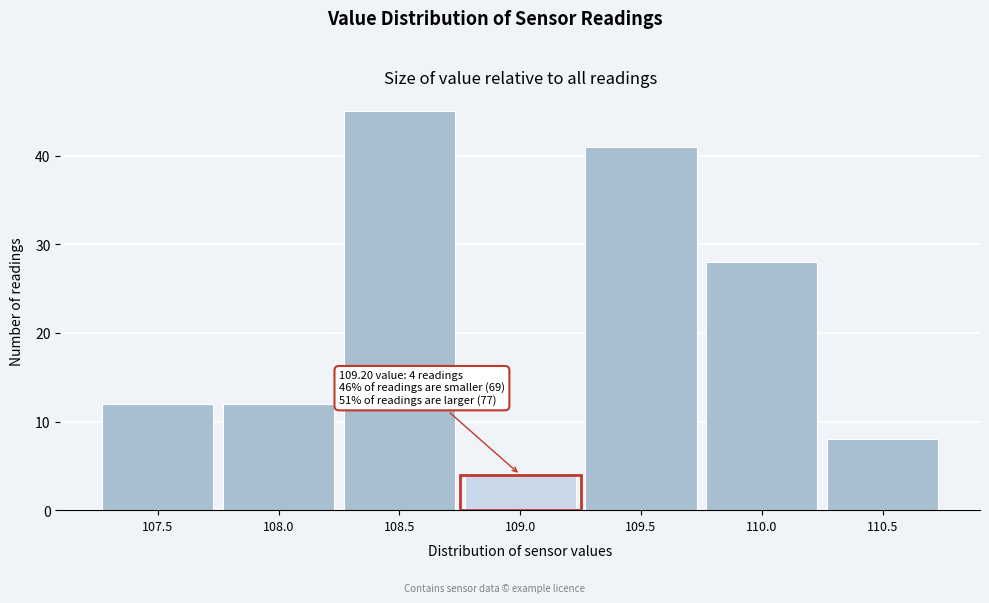

Reading left to right, what are all the values shown in this chart?

107.5=12	108.0=12	108.5=45	109.0=4	109.5=41	110.0=28	110.5=8